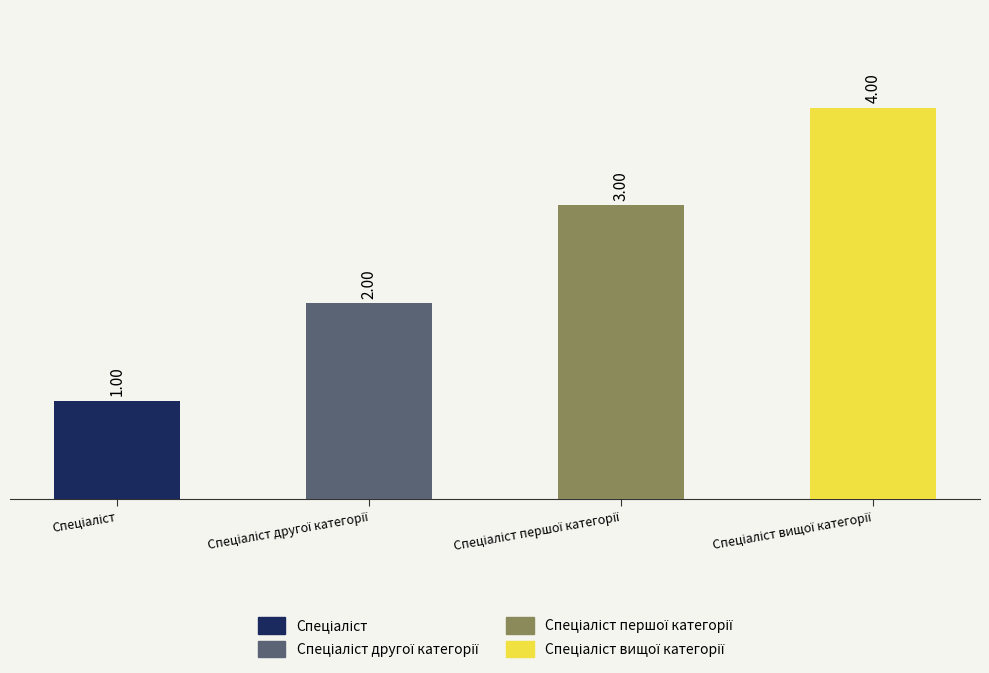

What is the sum of all values?

10